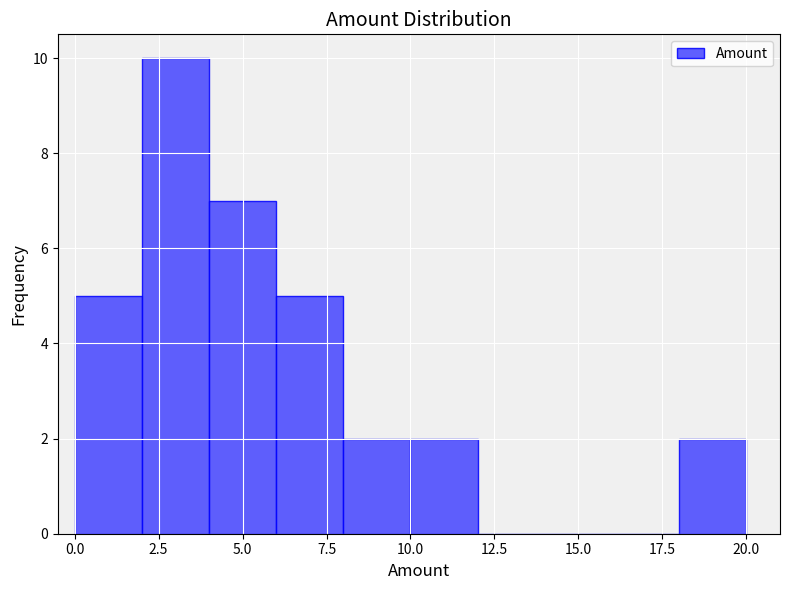

Over which range of the x-axis is the bar tallest?

2 to 4